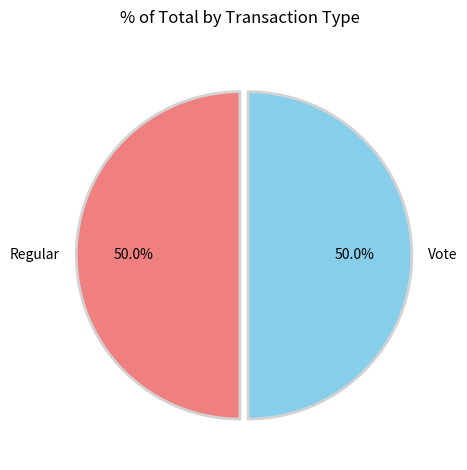

Approximately how many times larger is the value at Vote compared to Regular?

1.0